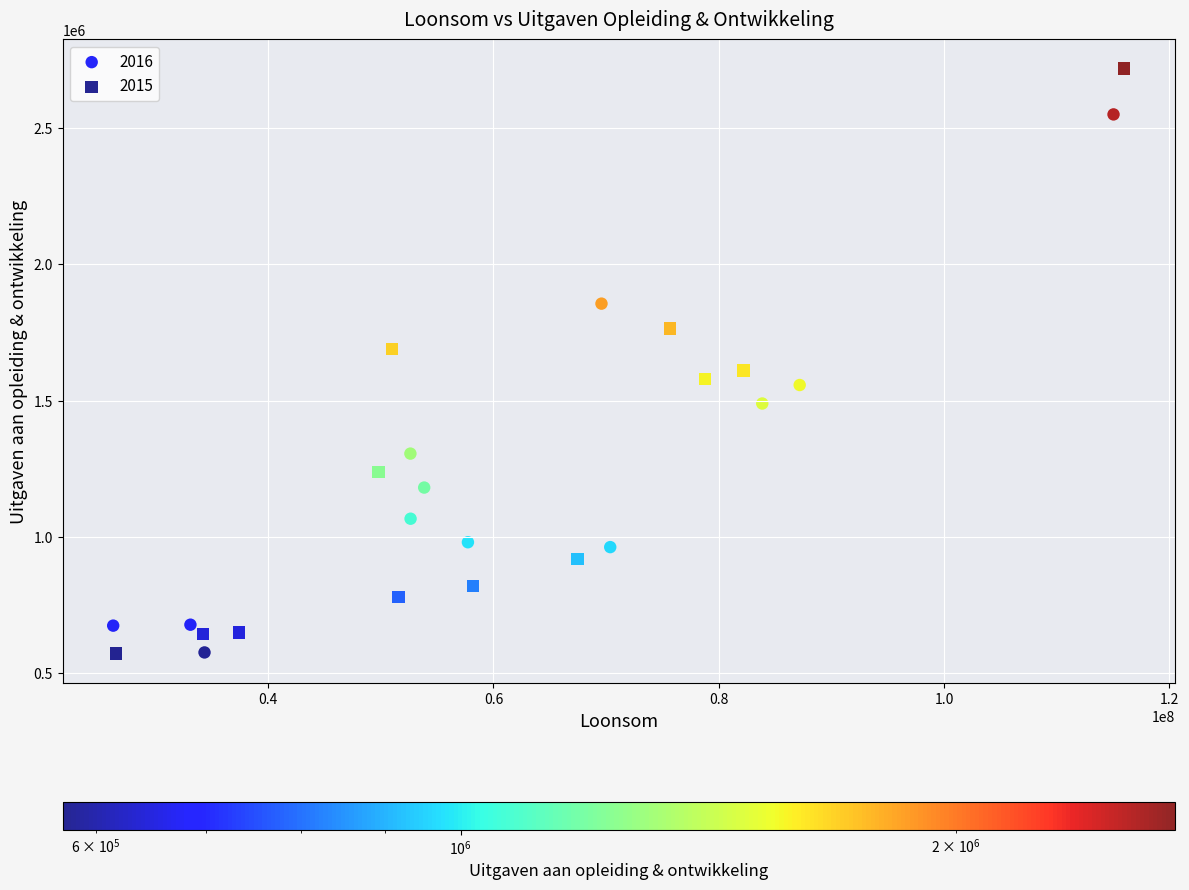

Which series has the largest Y range (max minus min)?

2015